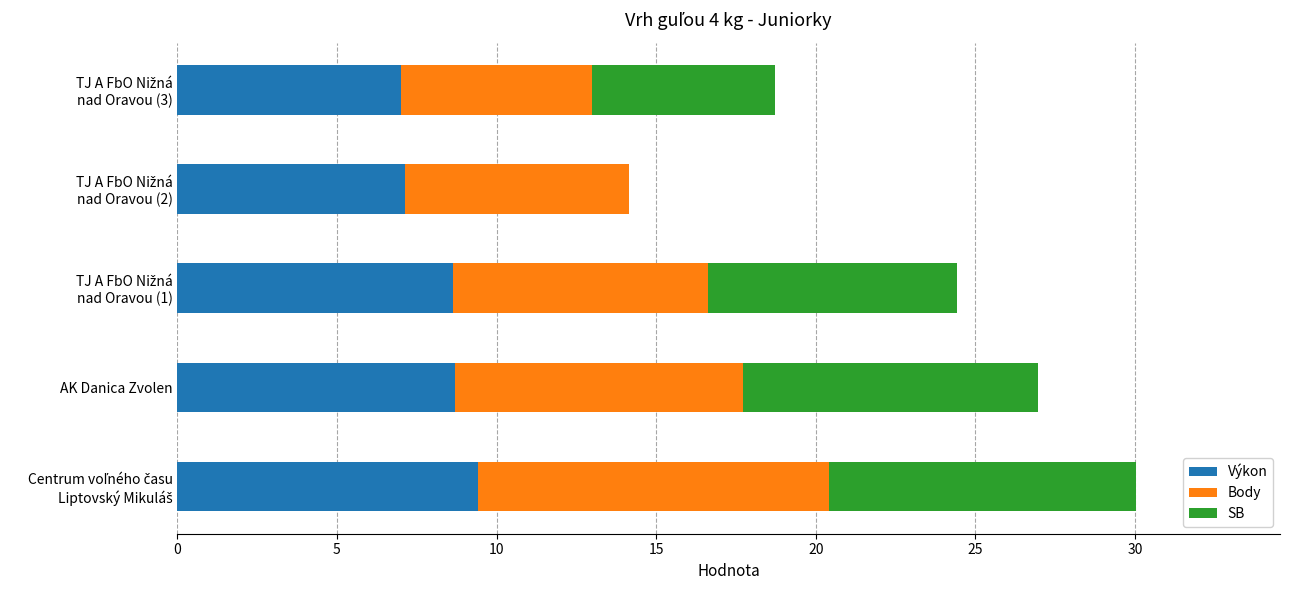

What is the maximum value for Výkon?

9.4